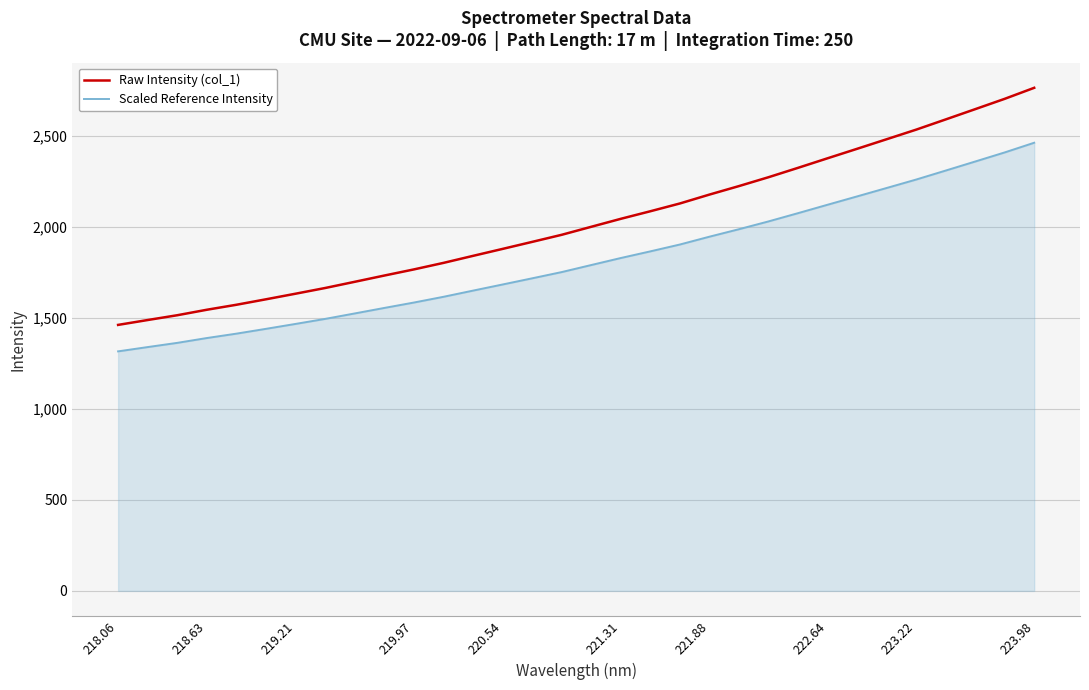

What is the minimum value for Scaled Reference Intensity?

1316.9